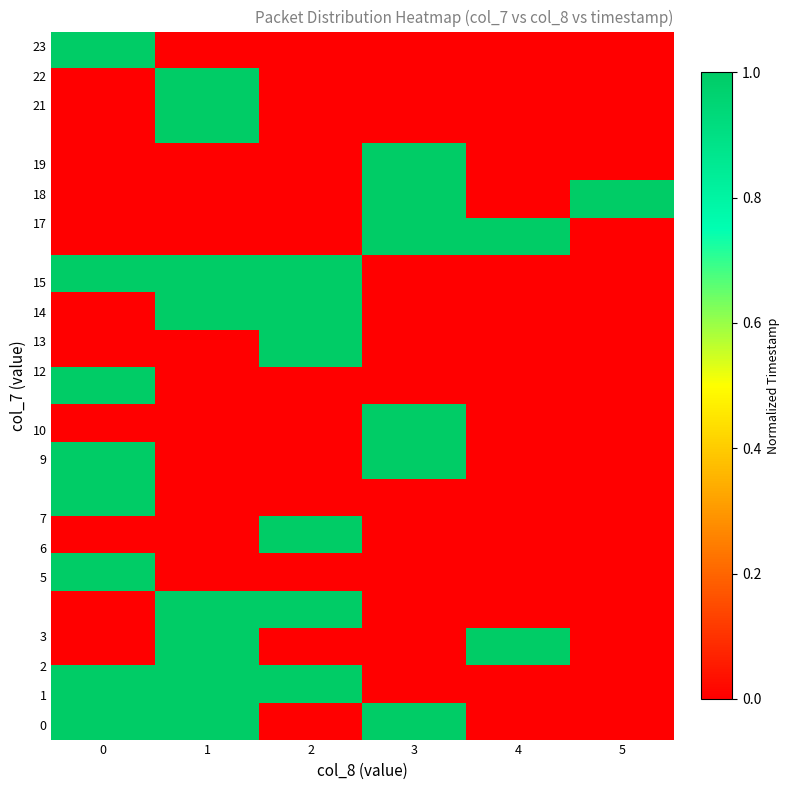

At how many categories does at least one series exceed 0?

6